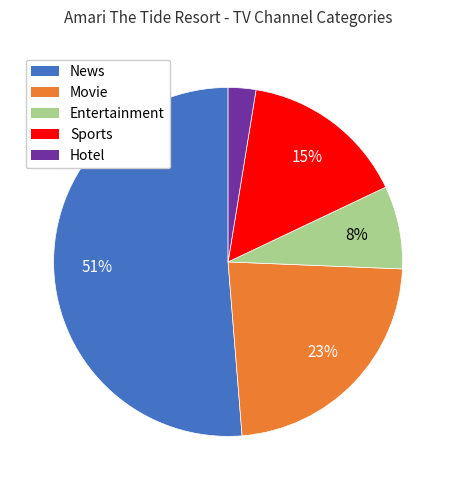

How many segments does this pie chart have?

5